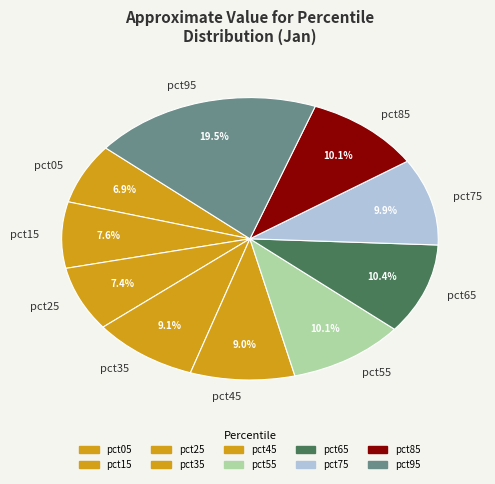

Which has a higher value, pct15 or pct95?

pct95